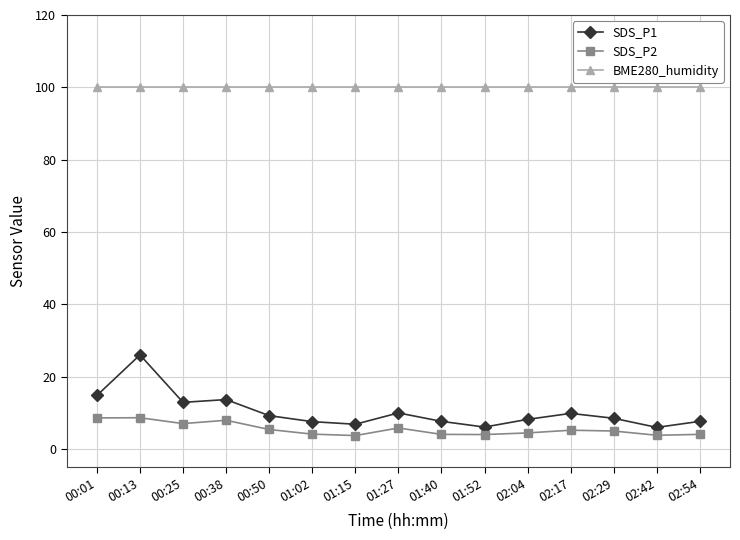

List the series in order of their peak value, highest first.

BME280_humidity, SDS_P1, SDS_P2